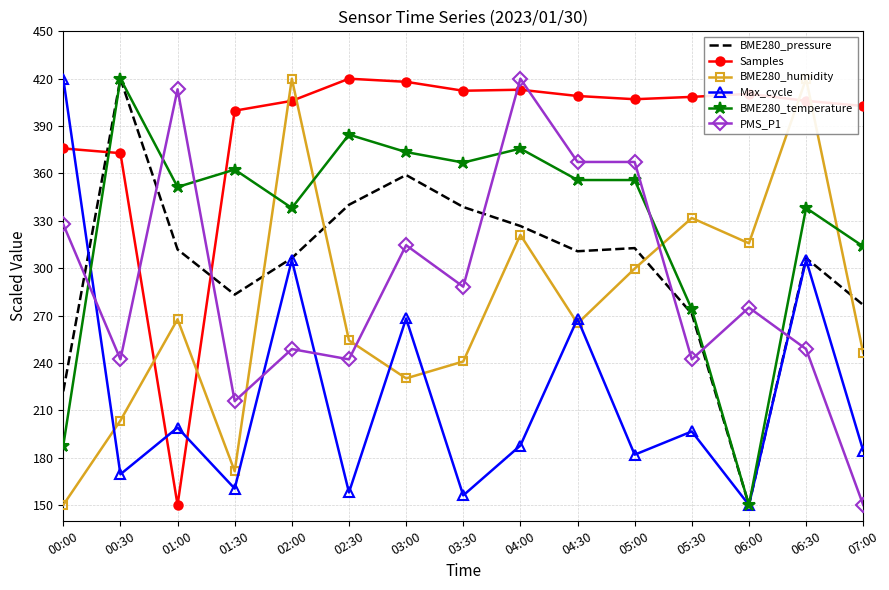

What are all the series names shown in the legend?

BME280_pressure, Samples, BME280_humidity, Max_cycle, BME280_temperature, PMS_P1